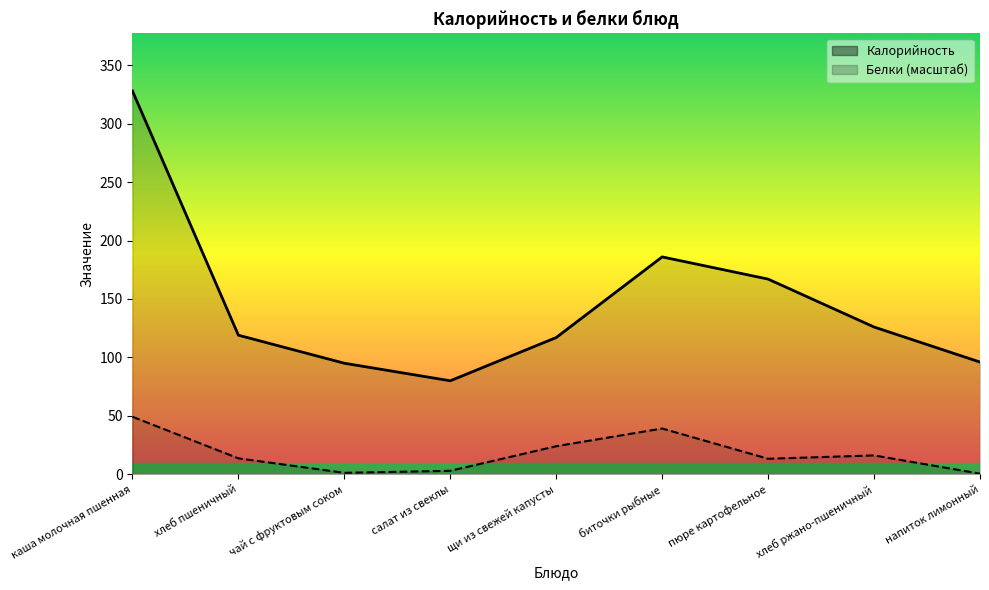

What is the value of the Белки point at the 3rd from the left?

1.2